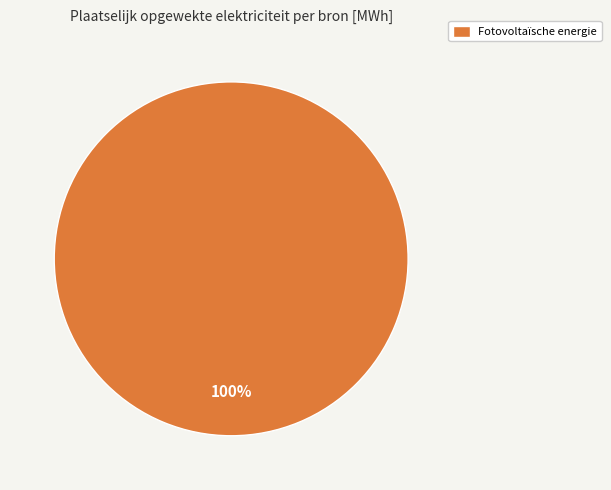

Does Fotovoltaïsche energie represent more than half of the total?

Yes